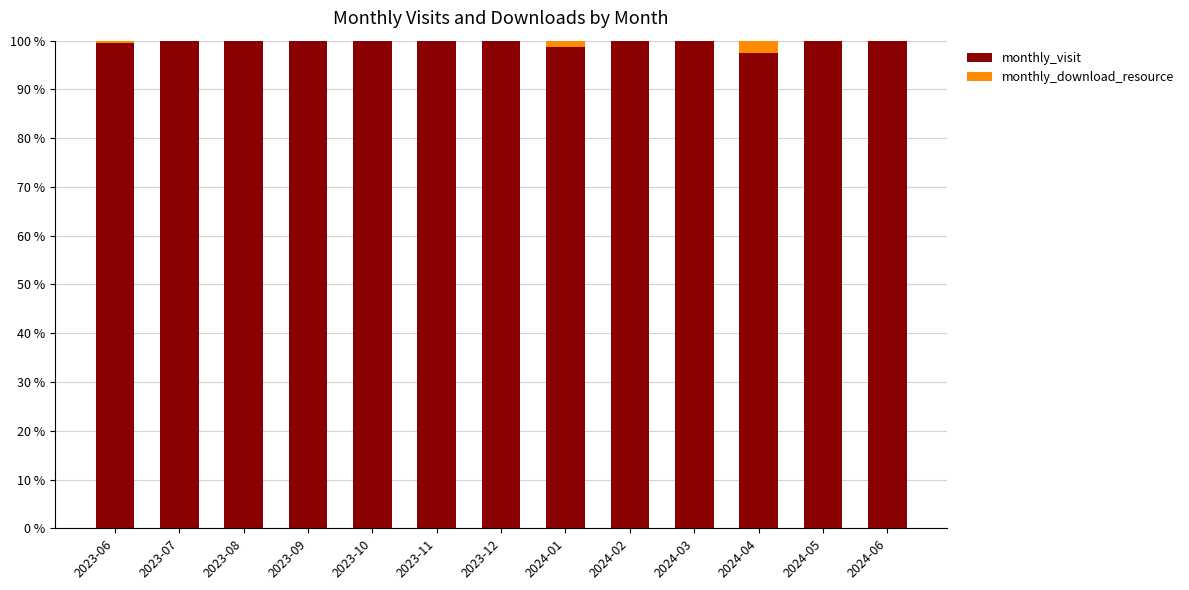

Reading left to right, what are the values for monthly_visit?

2023-06=99.5	2023-07=100.0	2023-08=100.0	2023-09=100.0	2023-10=100.0	2023-11=100.0	2023-12=100.0	2024-01=98.7	2024-02=100.0	2024-03=100.0	2024-04=97.4	2024-05=100.0	2024-06=100.0